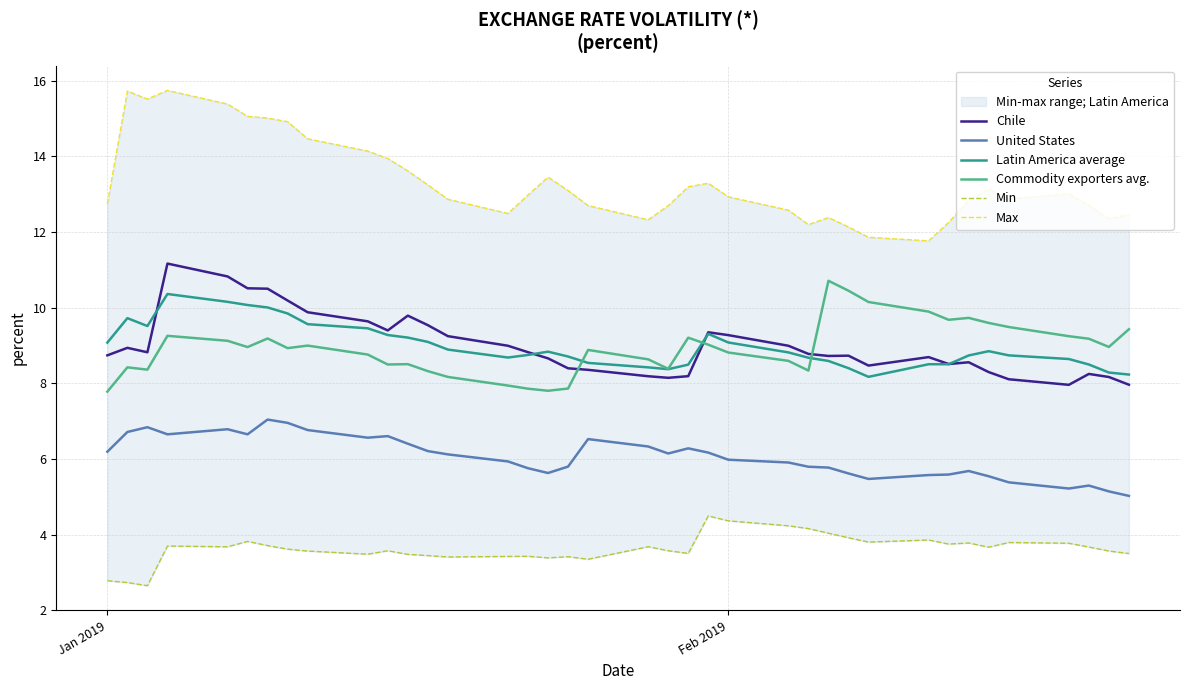

What are all the series names shown in the legend?

Chile, United States, Latin America average, Commodity exporters avg., Min, Max